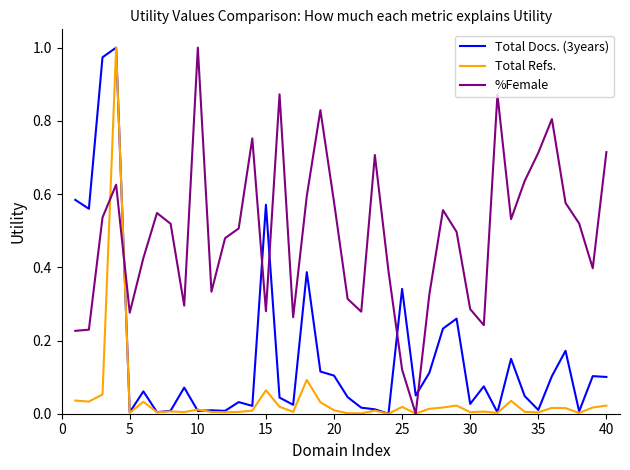

After their last crossing, which series has the higher values: Total Docs. (3years) or %Female?

%Female